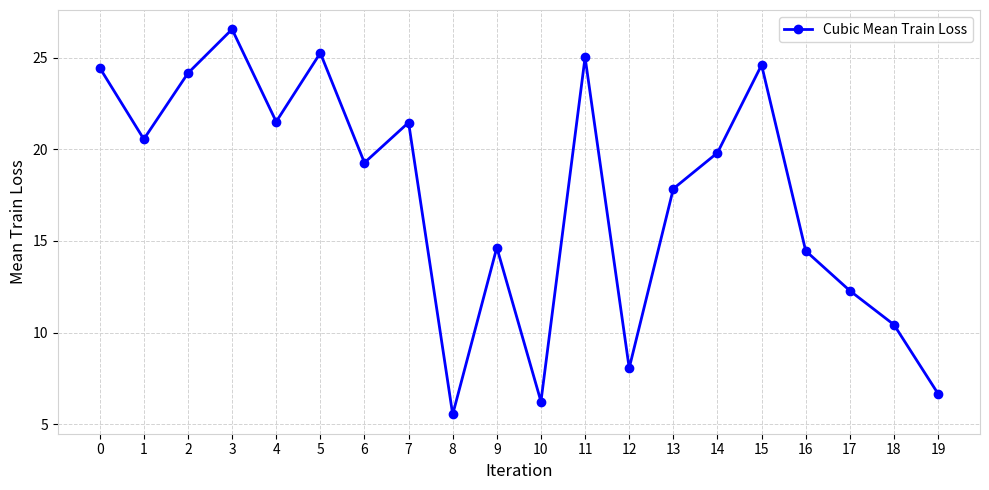

True or false: the data has more than 0 interior local peaks.

True